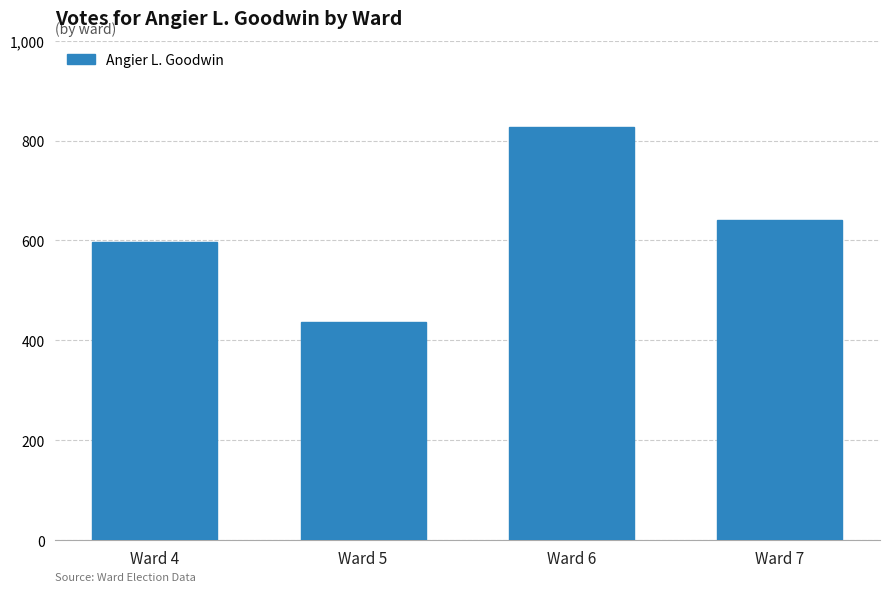

What is the difference between the maximum and second lowest values?

230